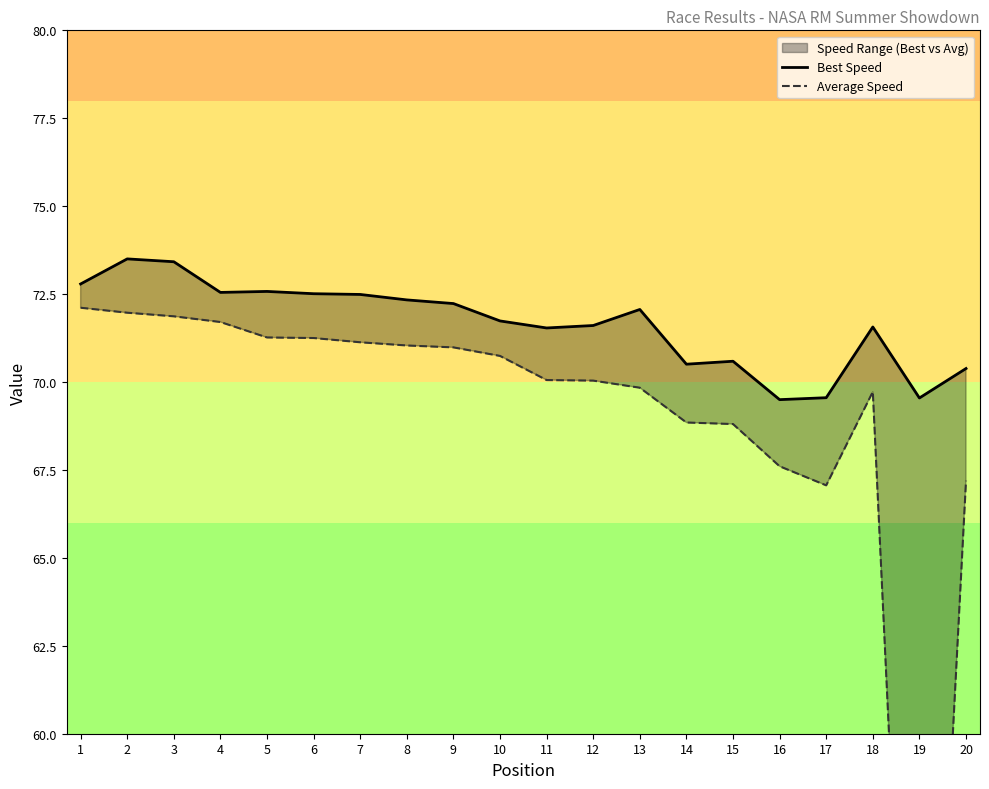

What is the lowest value of the Average Speed series?

41.7